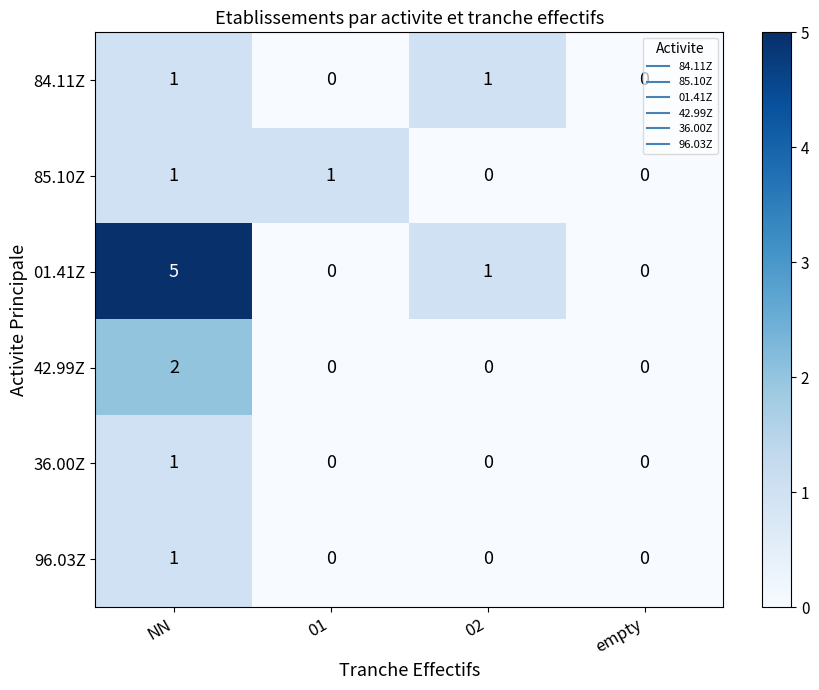

How many data points in 85.10Z are less than 1?

2